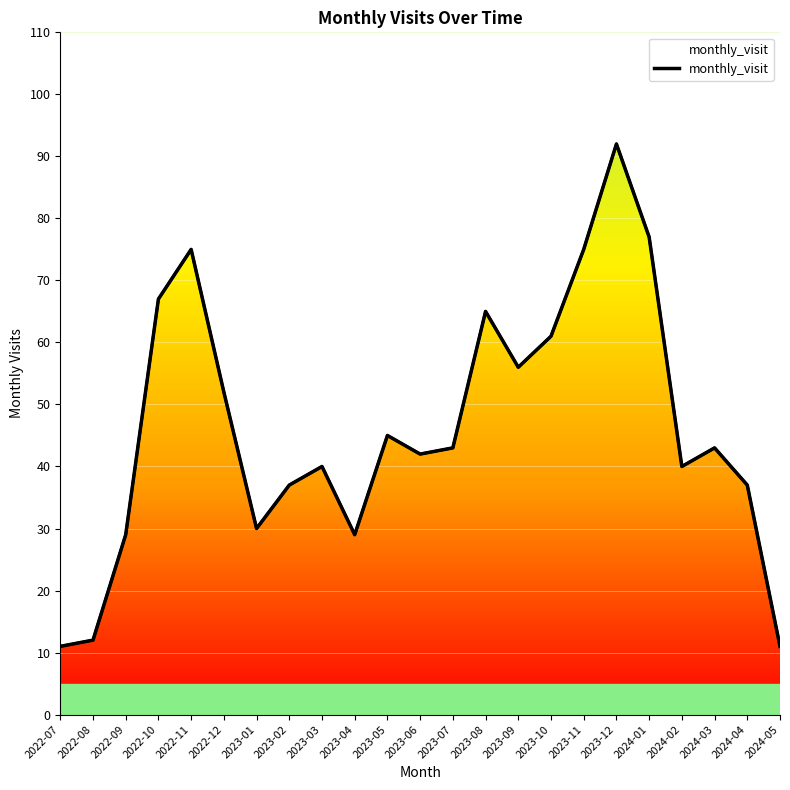

Rank the categories by value from highest to lowest.

2023-12, 2024-01, 2022-11, 2023-11, 2022-10, 2023-08, 2023-10, 2023-09, 2022-12, 2023-05, 2023-07, 2024-03, 2023-06, 2023-03, 2024-02, 2023-02, 2024-04, 2023-01, 2022-09, 2023-04, 2022-08, 2022-07, 2024-05